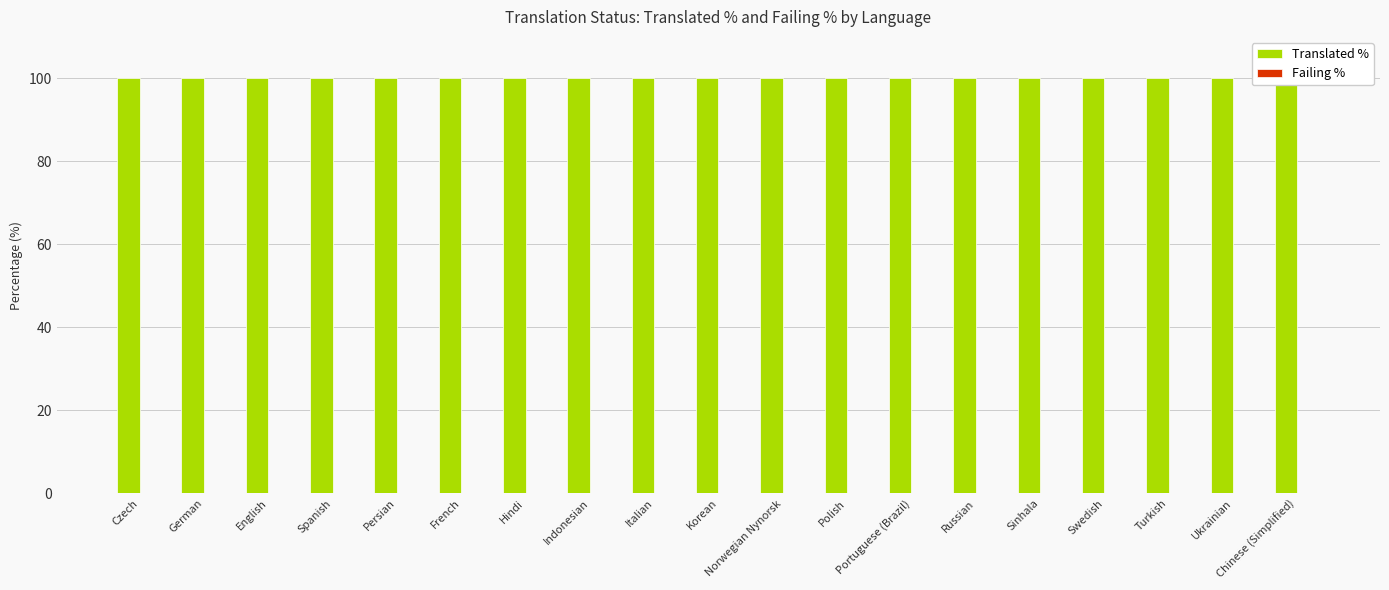

What are all the series names shown in the legend?

Translated %, Failing %